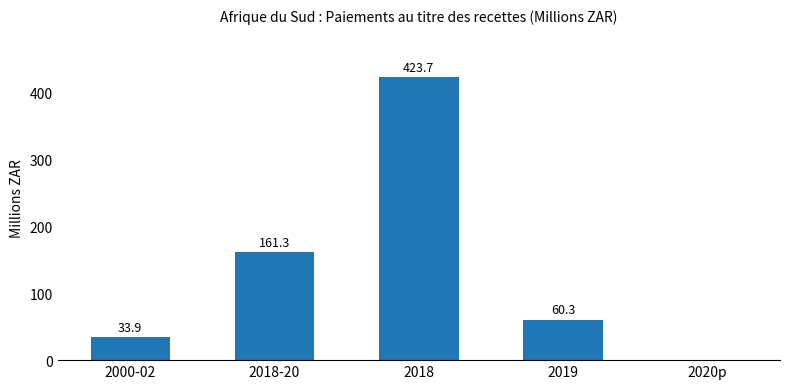

Is it true that the value at 2019 is 60.3?

True